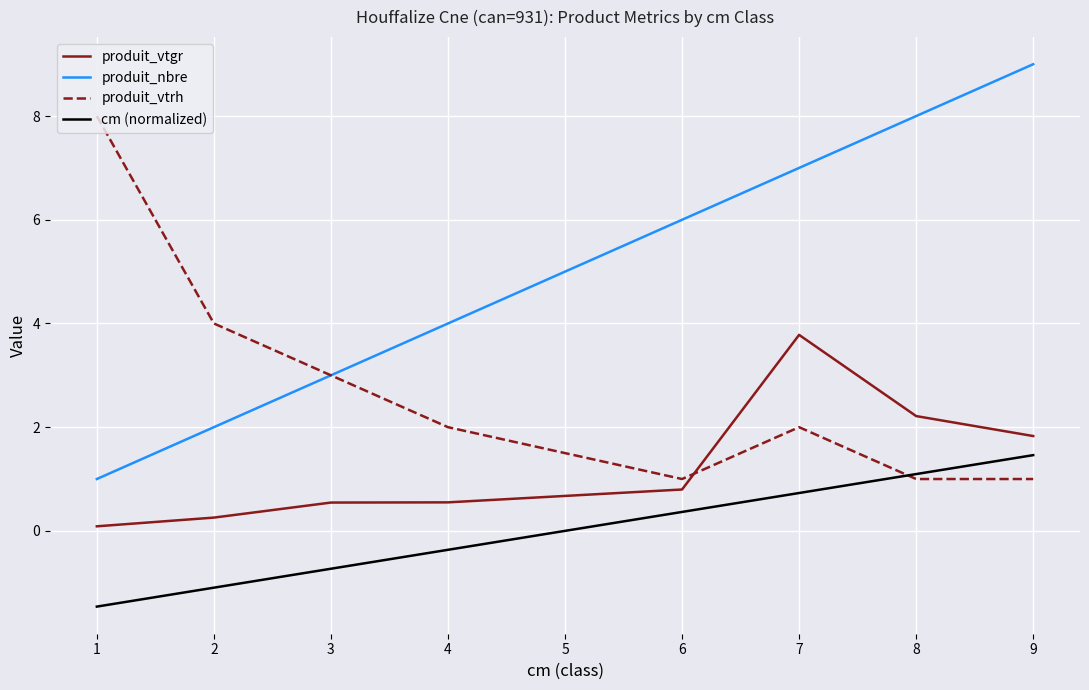

What is the total value across all series at 6?

8.2